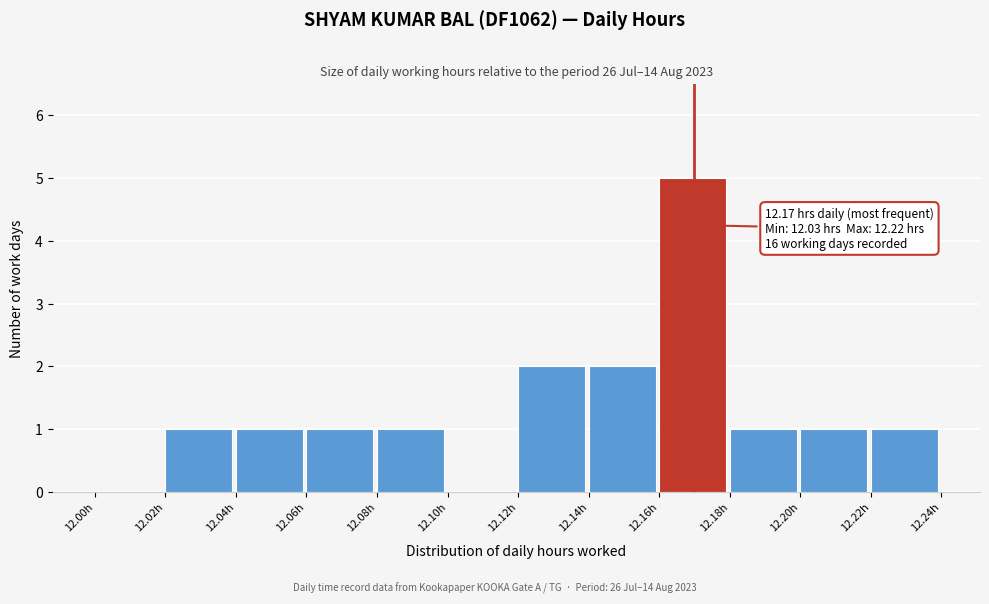

Over which range of the x-axis is the bar tallest?

12.16 to 12.18